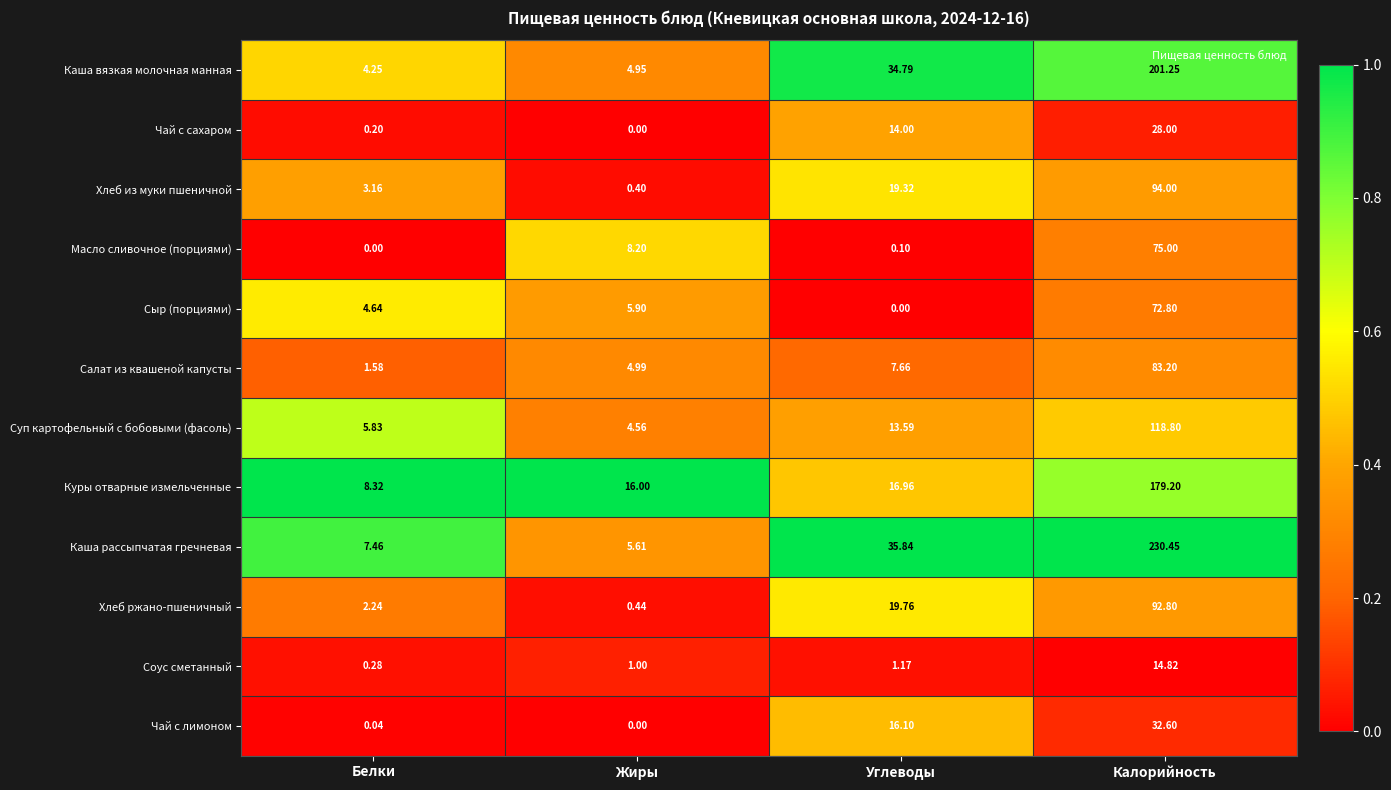

At Белки, list the series in order from largest to smallest.

Куры отварные измельченные, Каша рассыпчатая гречневая, Суп картофельный с бобовыми (фасоль), Сыр (порциями), Каша вязкая молочная манная, Хлеб из муки пшеничной, Хлеб ржано-пшеничный, Салат из квашеной капусты, Соус сметанный, Чай с сахаром, Чай с лимоном, Масло сливочное (порциями)